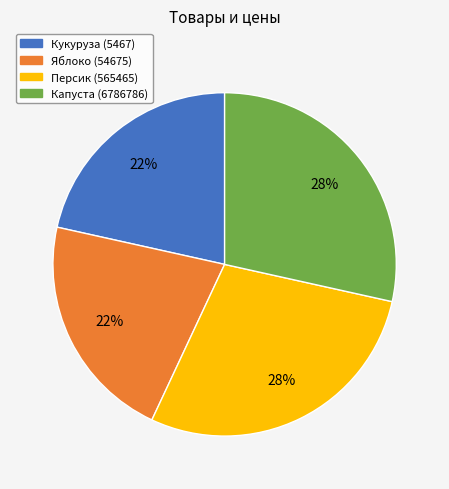

Is there a majority slice in this chart?

No